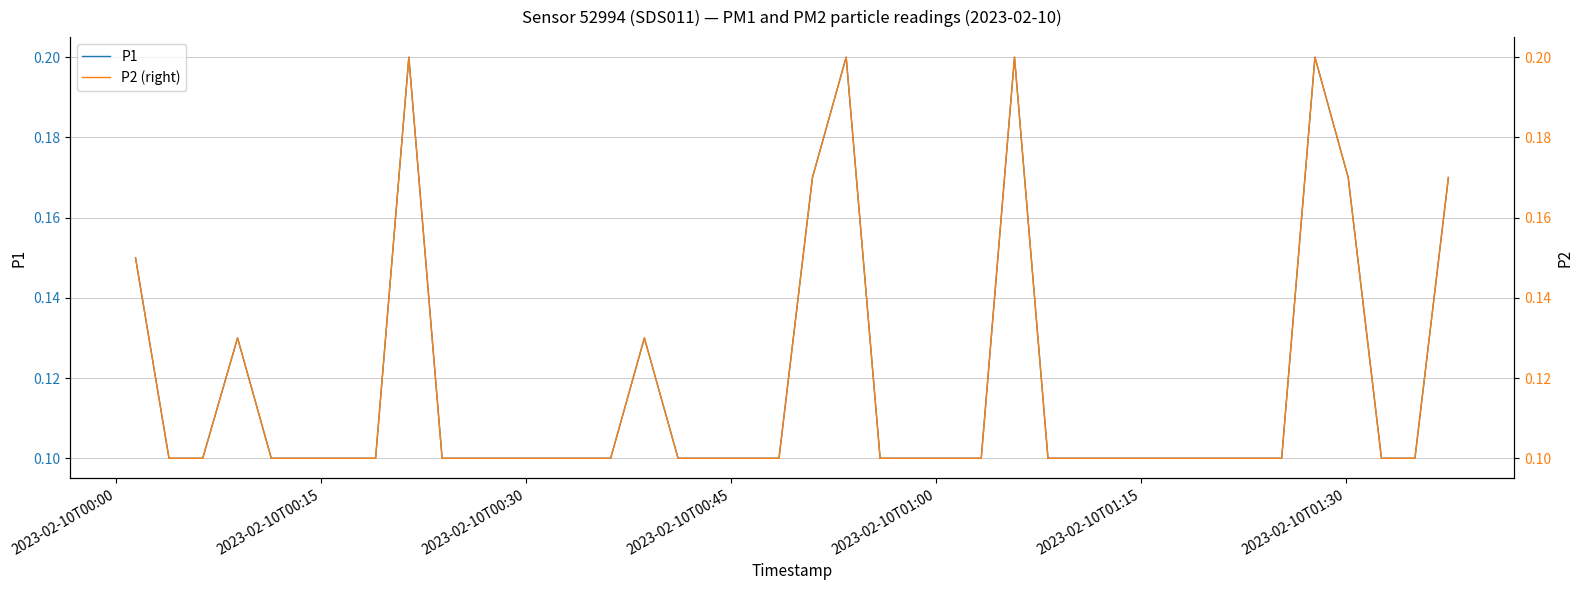

Rank the series by their maximum value, from highest to lowest.

P1, P2 (right)